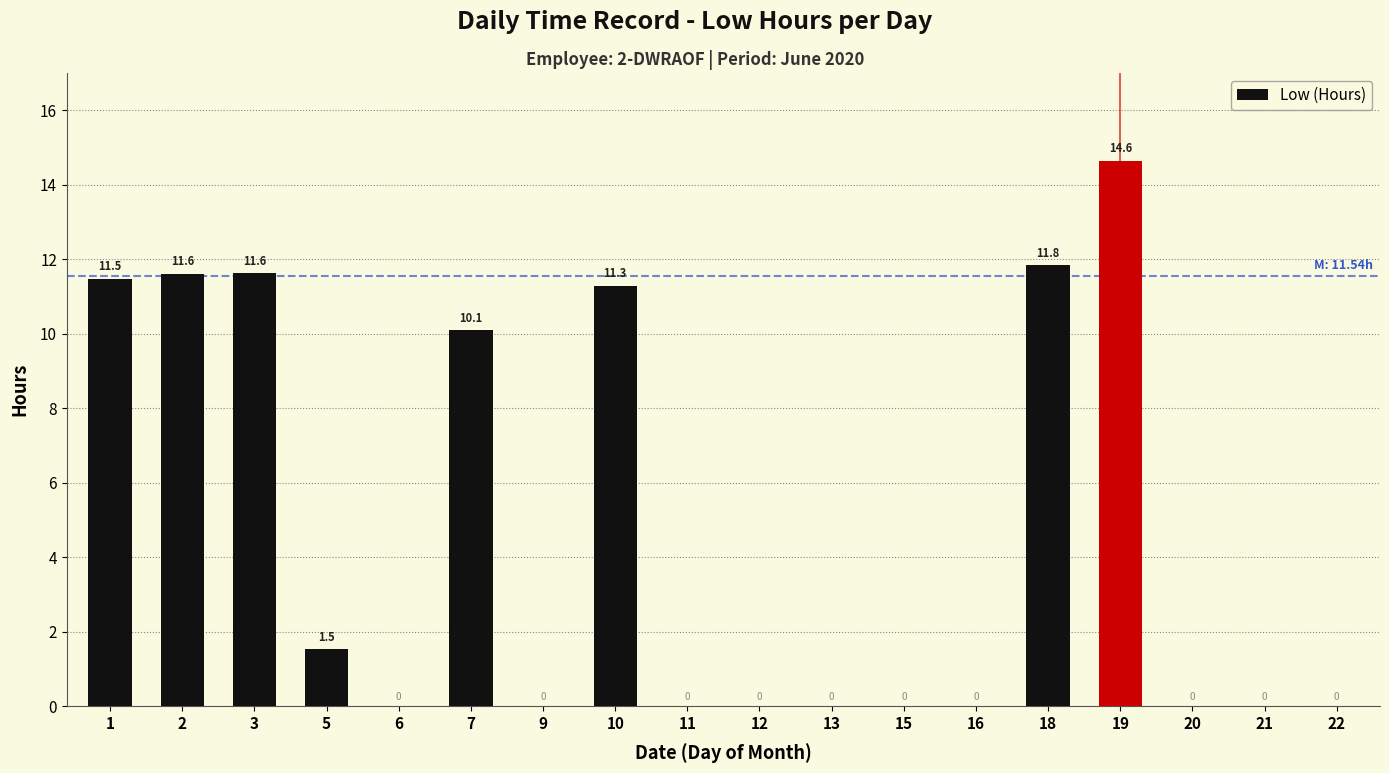

At which label is the value closest to 7?

7